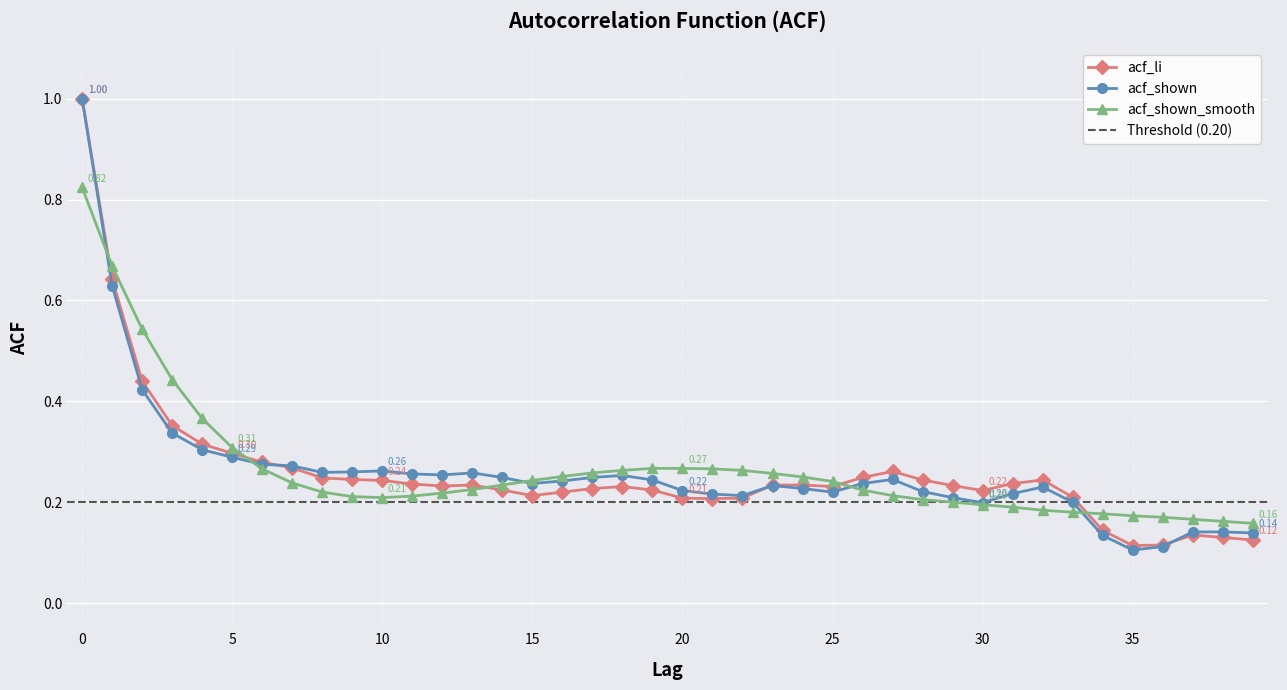

What is the average value of the acf_shown series?

0.3